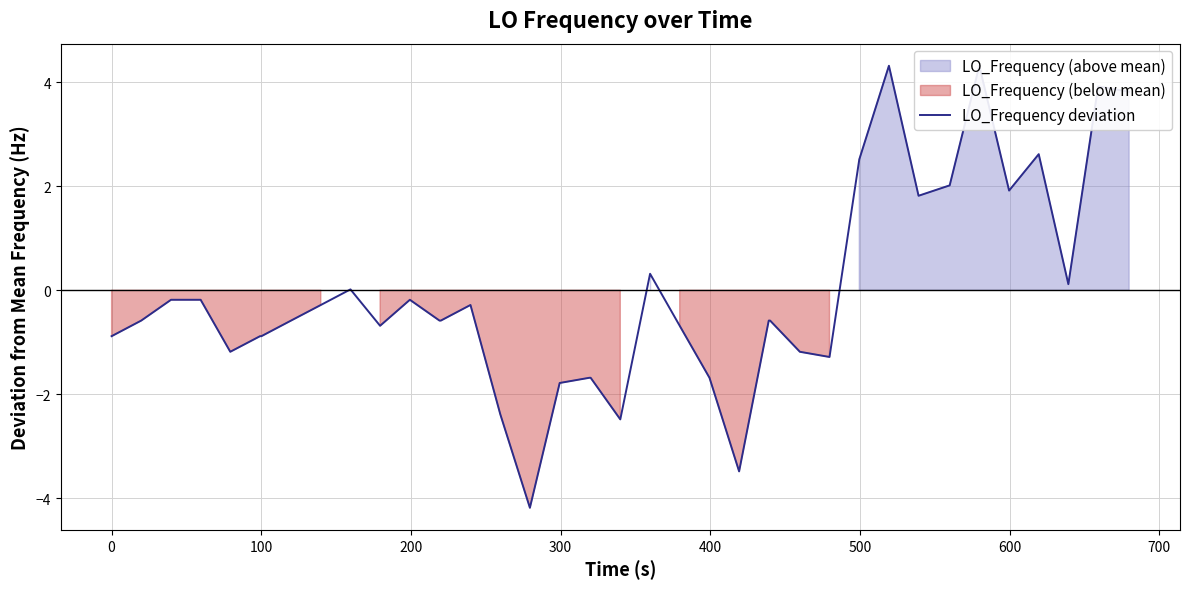

Is it true that the value at 19 is -2.8?

False